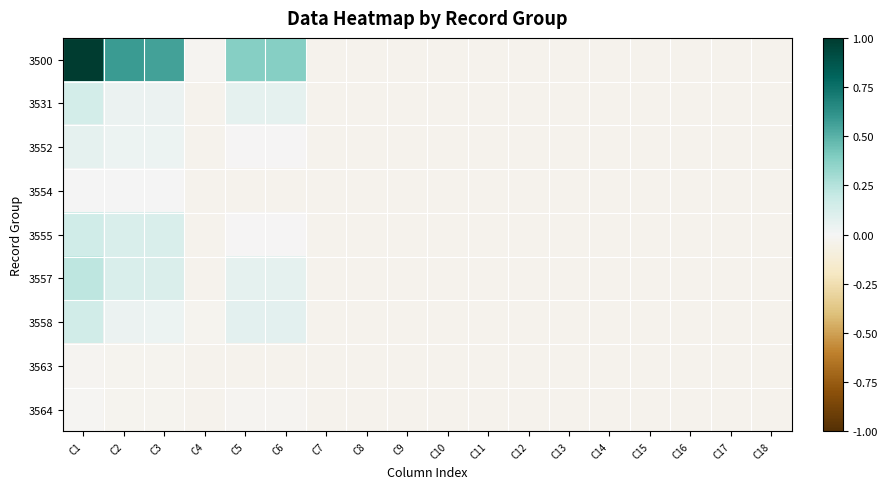

Which label corresponds to the smallest value in the chart?

C17